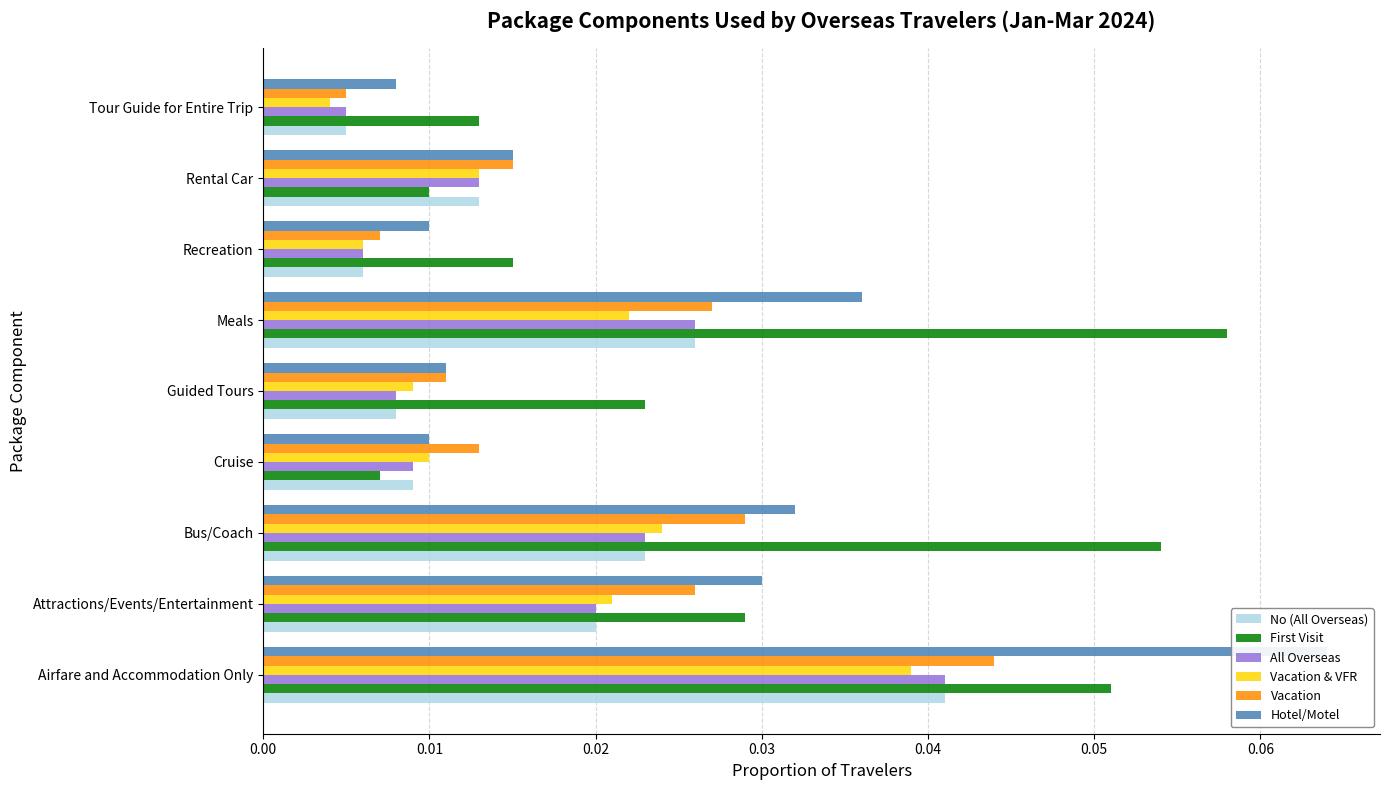

Reading left to right, extract all data points from this chart.

No (All Overseas): 0.0	0.0	0.0	0.0	0.0	0.0	0.0	0.0	0.0
First Visit: 0.1	0.0	0.1	0.0	0.0	0.1	0.0	0.0	0.0
All Overseas: 0.0	0.0	0.0	0.0	0.0	0.0	0.0	0.0	0.0
Vacation & VFR: 0.0	0.0	0.0	0.0	0.0	0.0	0.0	0.0	0.0
Vacation: 0.0	0.0	0.0	0.0	0.0	0.0	0.0	0.0	0.0
Hotel/Motel: 0.1	0.0	0.0	0.0	0.0	0.0	0.0	0.0	0.0